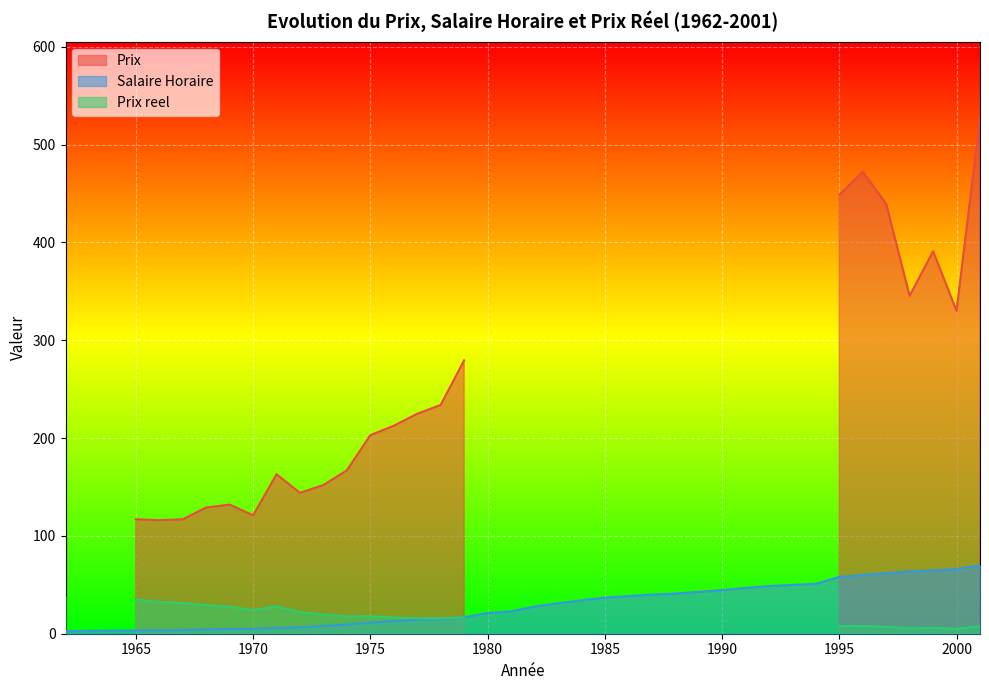

Which series has the largest total across all categories?

Prix